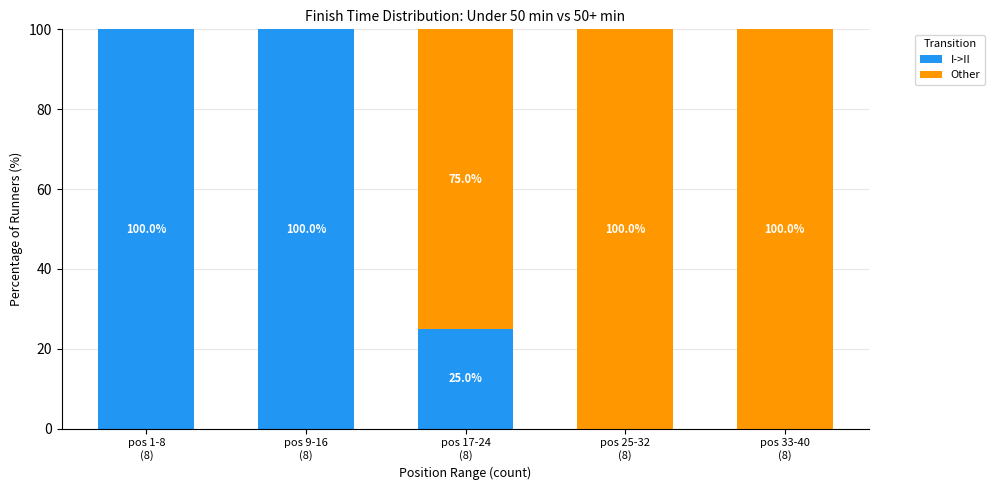

What is the highest value of the I->II series?

100